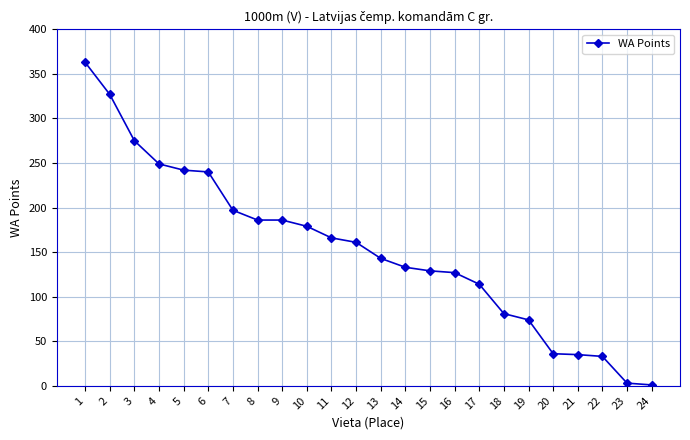

Where does the data first go above 161?

1